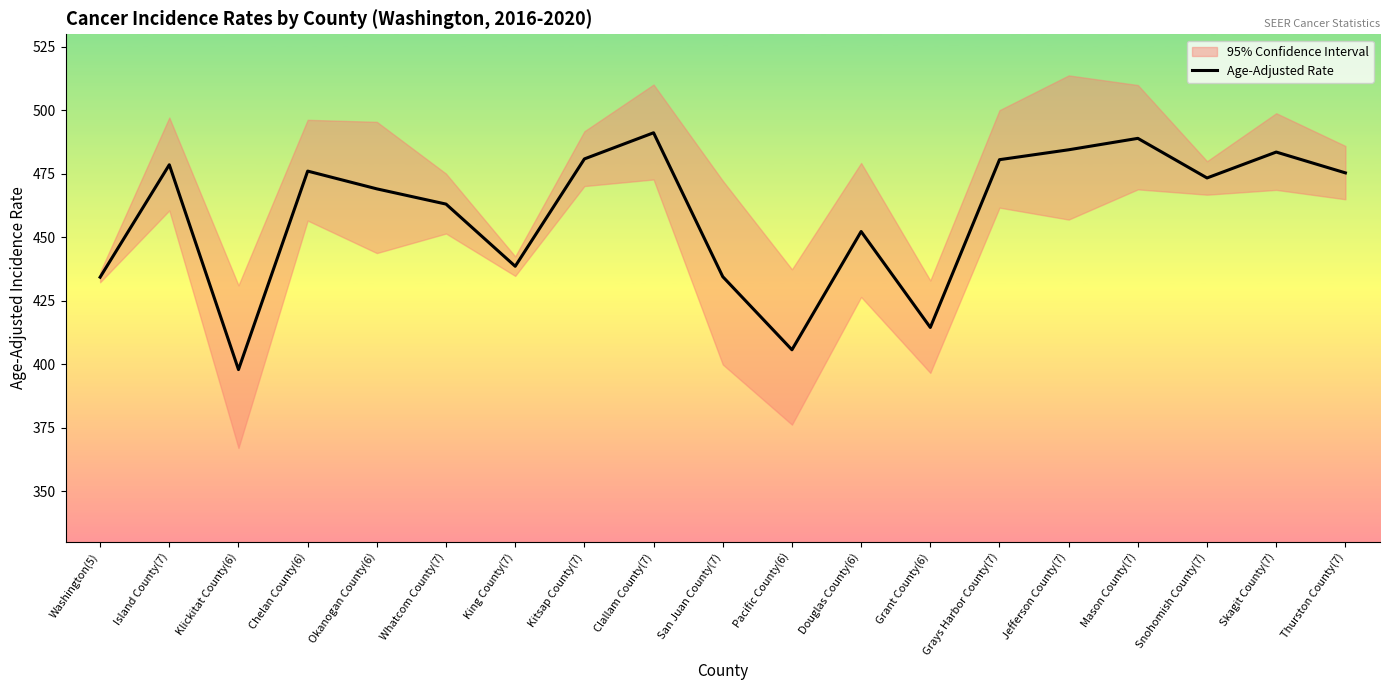

Reading left to right, what are all the values shown in this chart?

Washington(5)=434.3	Island County(7)=478.6	Klickitat County(6)=397.9	Chelan County(6)=476.1	Okanogan County(6)=469.1	Whatcom County(7)=463.1	King County(7)=438.6	Kitsap County(7)=480.9	Clallam County(7)=491.2	San Juan County(7)=434.5	Pacific County(6)=405.7	Douglas County(6)=452.3	Grant County(6)=414.5	Grays Harbor County(7)=480.6	Jefferson County(7)=484.5	Mason County(7)=489.0	Snohomish County(7)=473.4	Skagit County(7)=483.6	Thurston County(7)=475.4